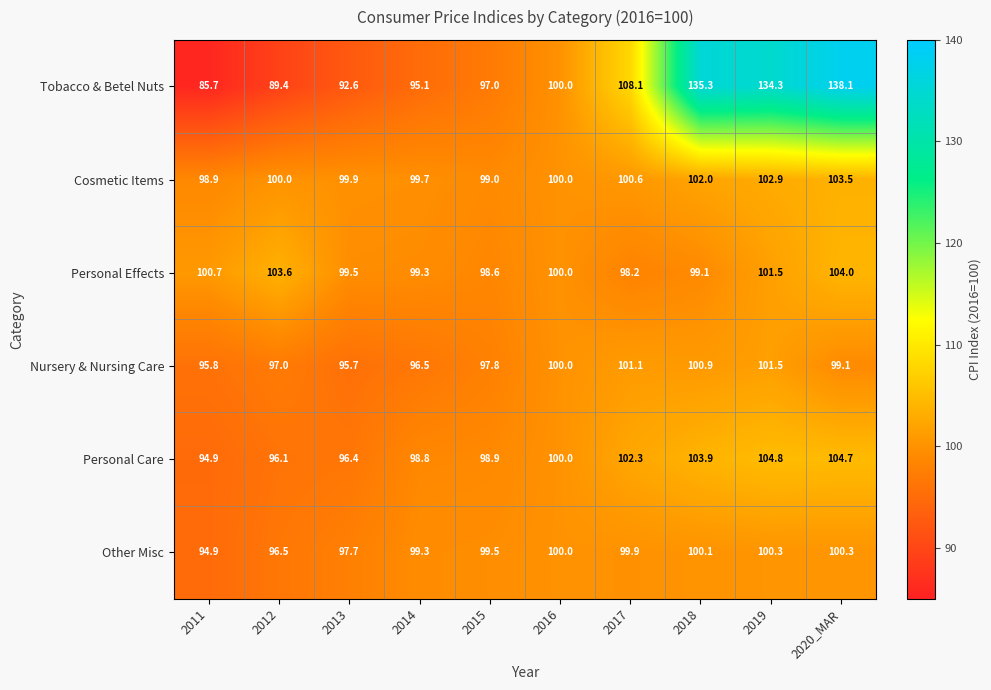

At which category is the sum across all series the highest?

2020_MAR